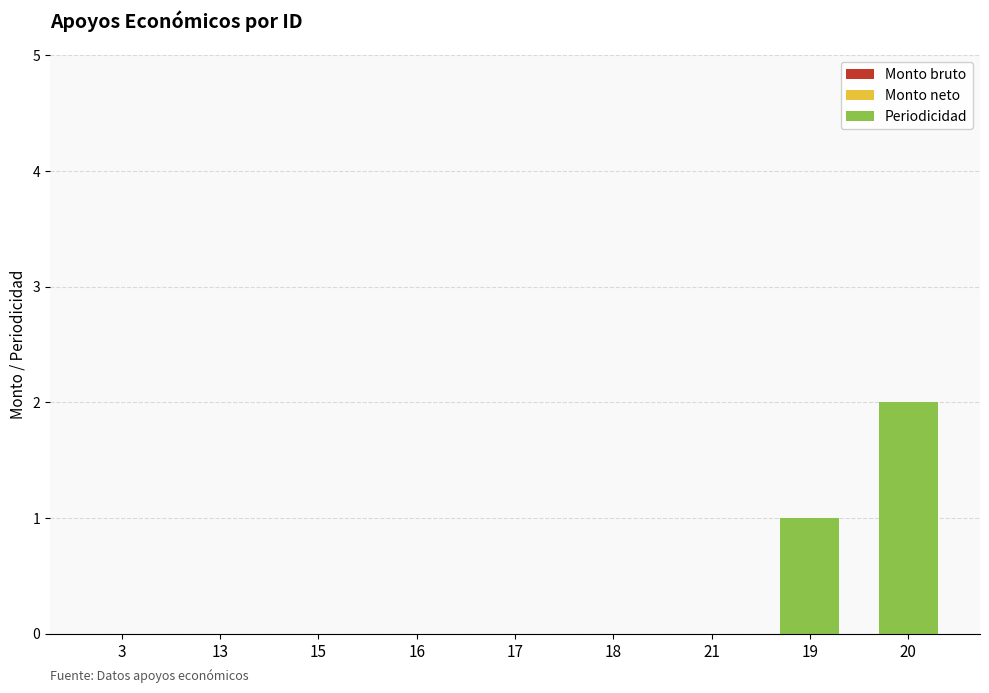

Between 18 and 19, which is larger?

19